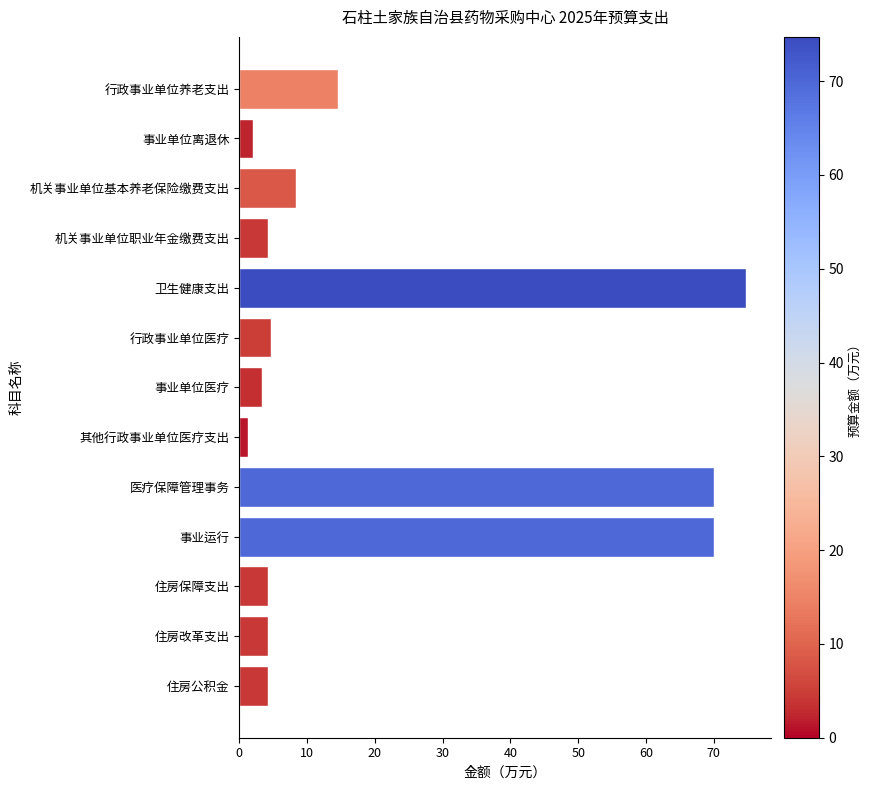

Is it true that the value at 行政事业单位医疗 is 2.3?

False